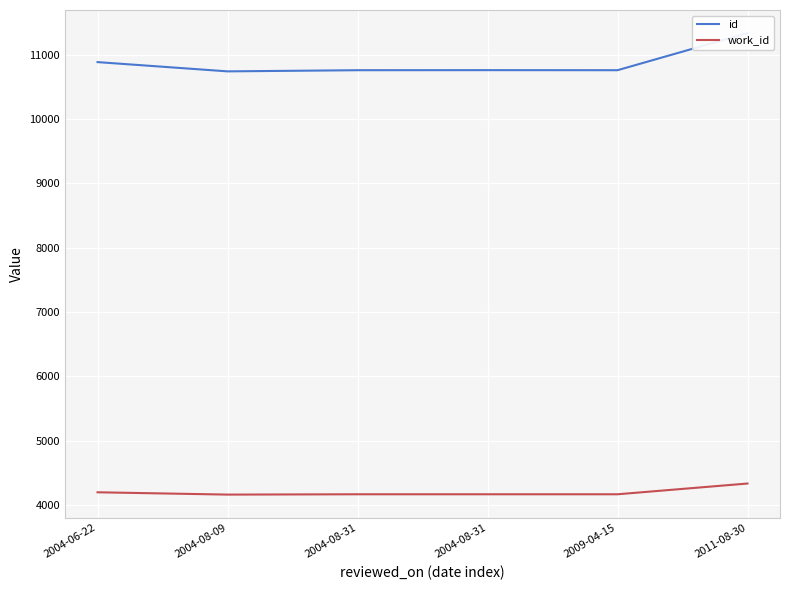

At which category does work_id reach its first local valley?

2004-08-09